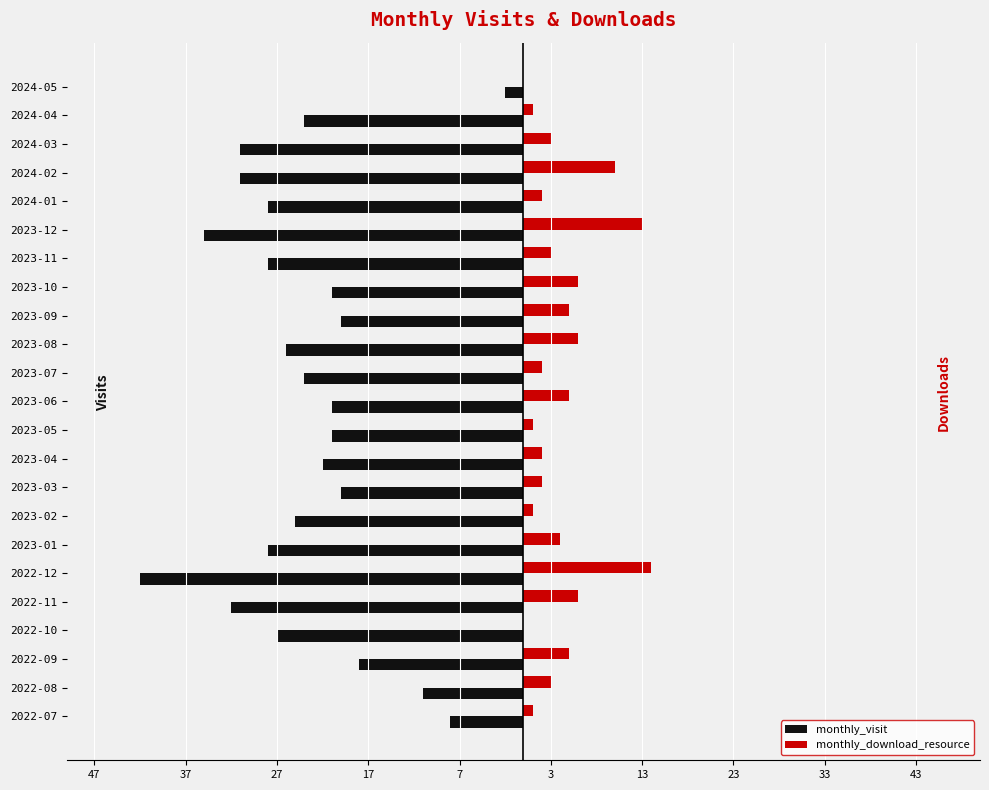

What are all the series names shown in the legend?

monthly_visit, monthly_download_resource